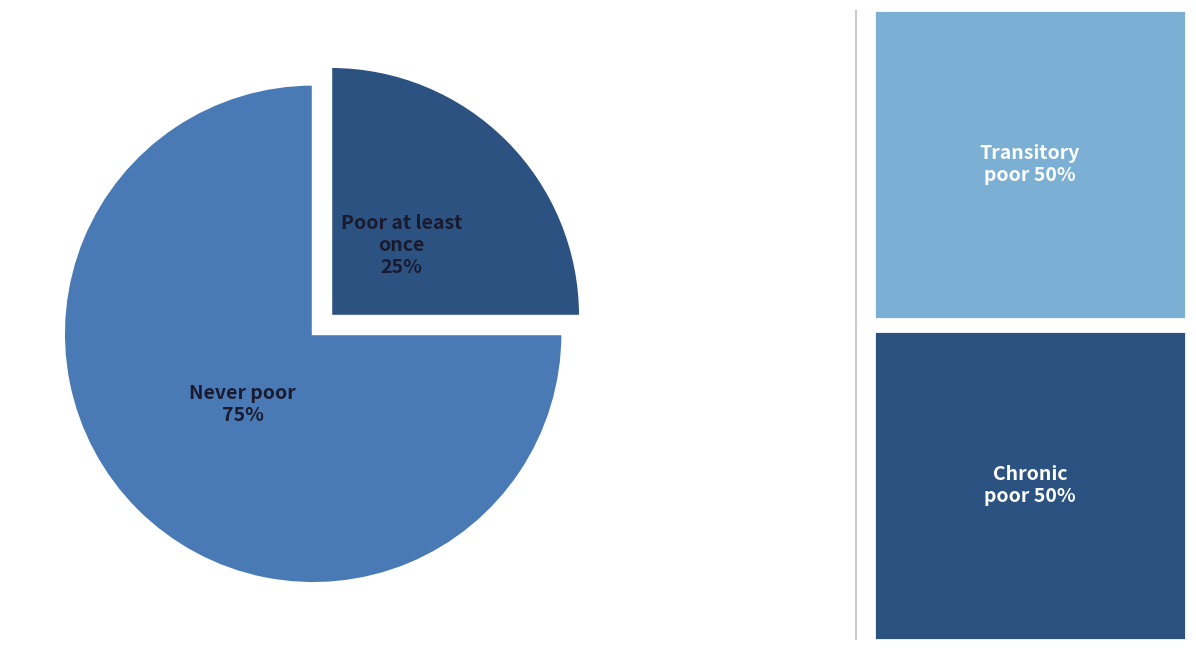

To the nearest percent, what is the difference between the largest and smallest slice percentages?

50%